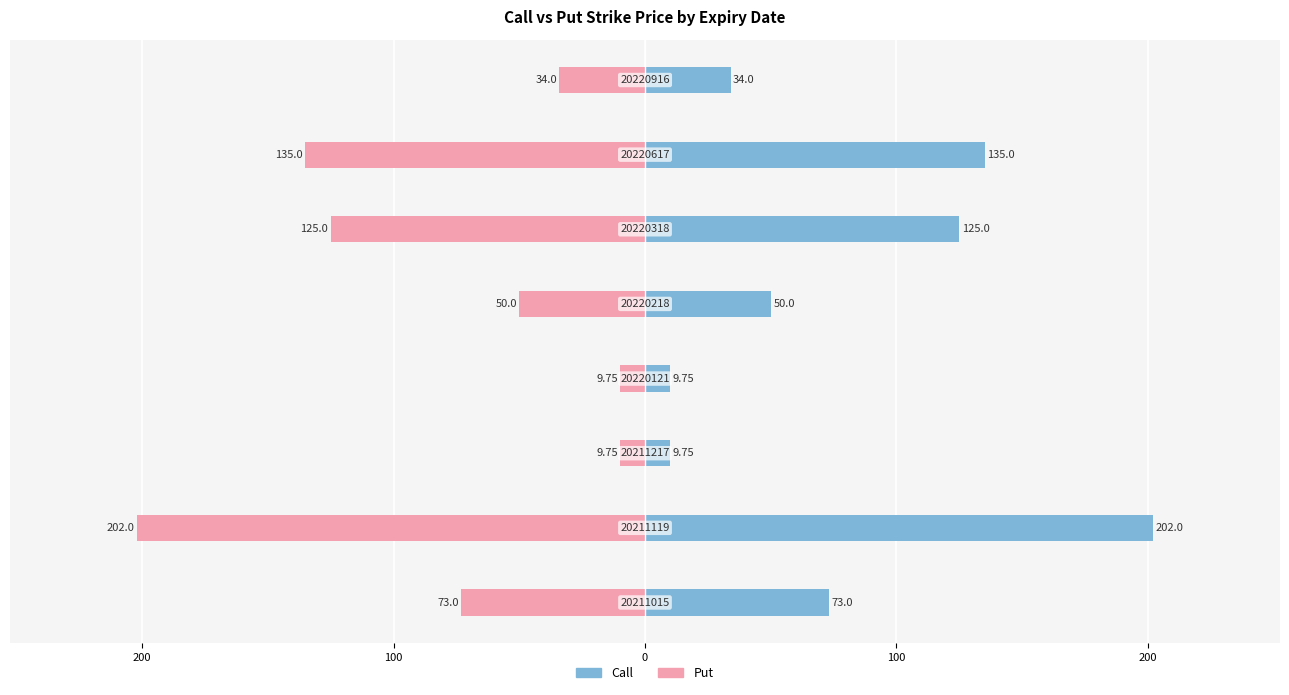

What value does the Call series have at 200?

202.0